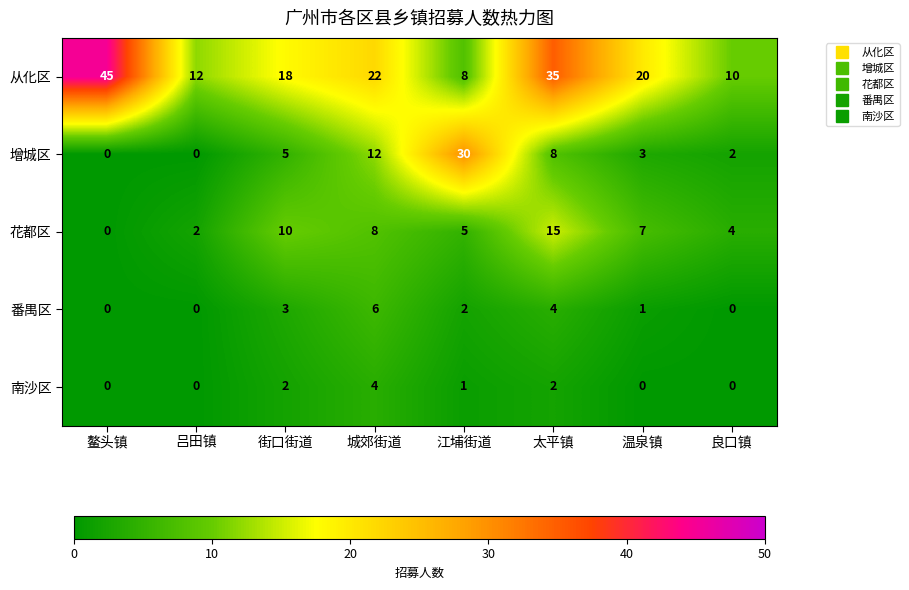

The 番禺区 series shows 0 at 吕田镇. True or false?

True